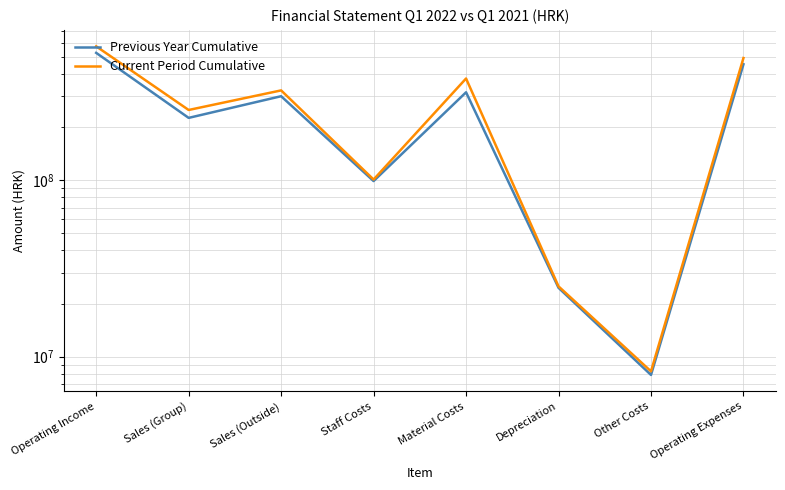

True or false: Previous Year Cumulative has more than 2 interior local peaks.

False